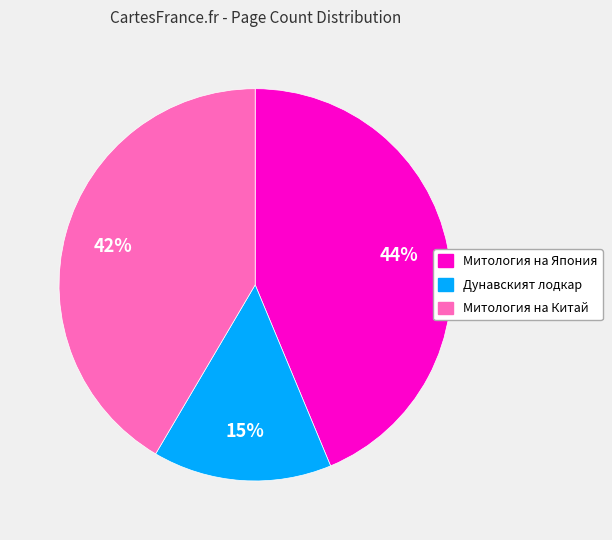

Which category has the biggest portion of the pie?

Митология на Япония